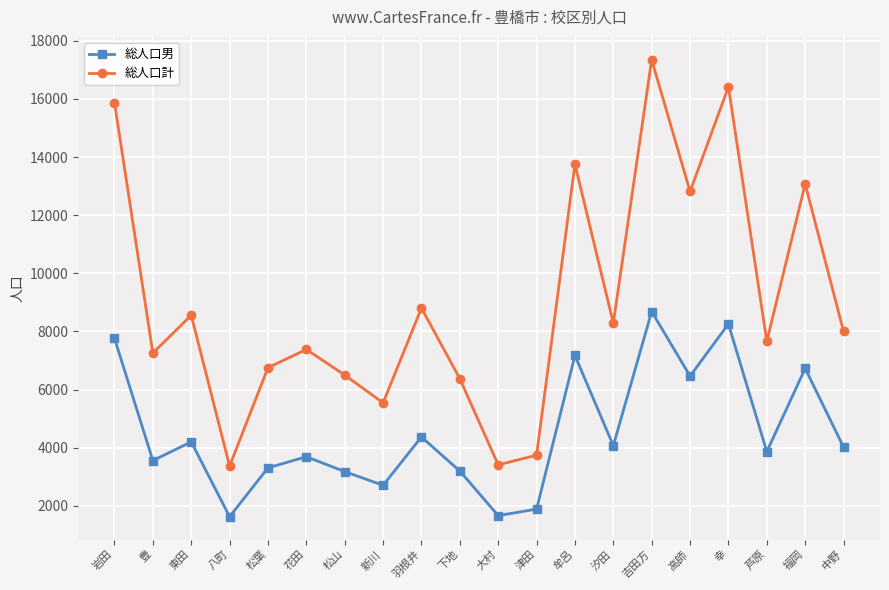

What position from the left is 松葉?

5